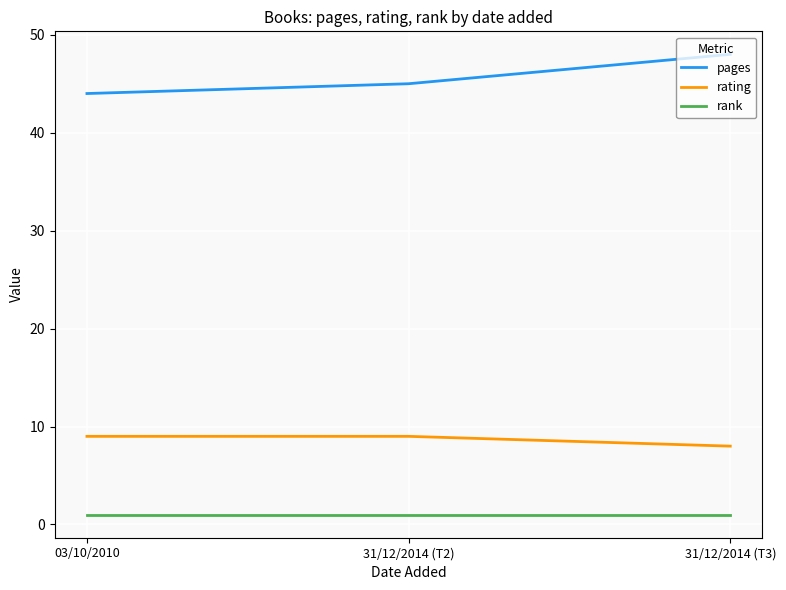

True or false: pages has a value of 48 at 31/12/2014 (T3).

True